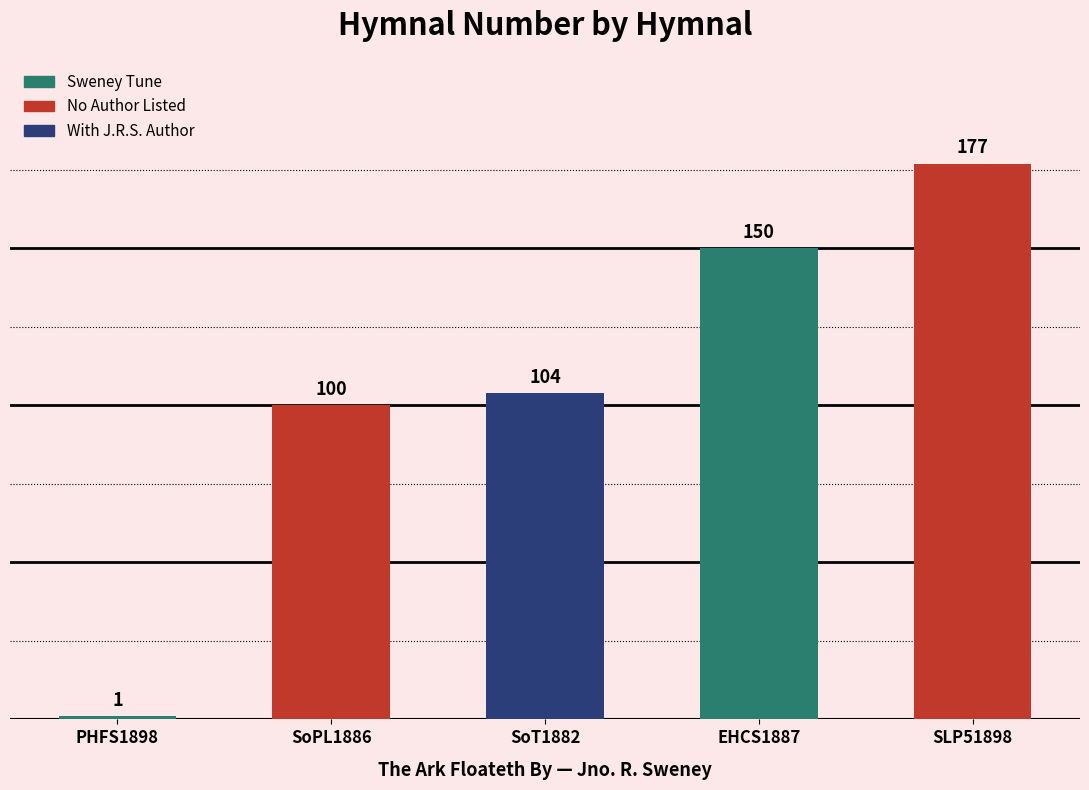

What is the difference between the maximum and minimum values?

176